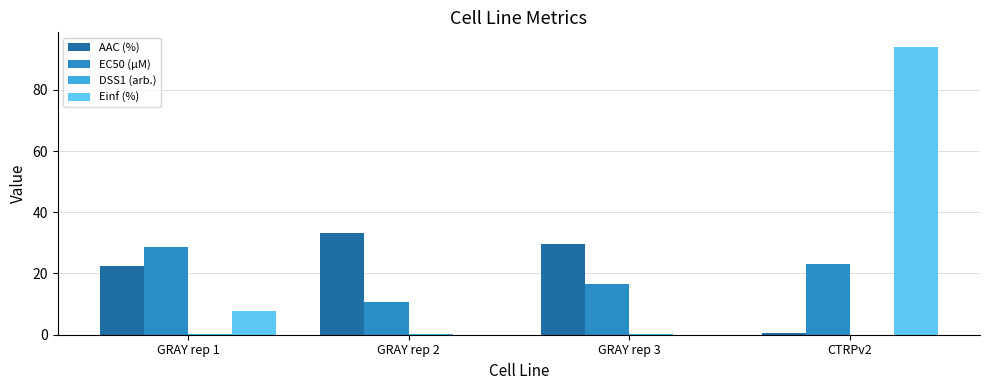

The Einf (%) series shows 12.5 at GRAY rep 1. True or false?

False